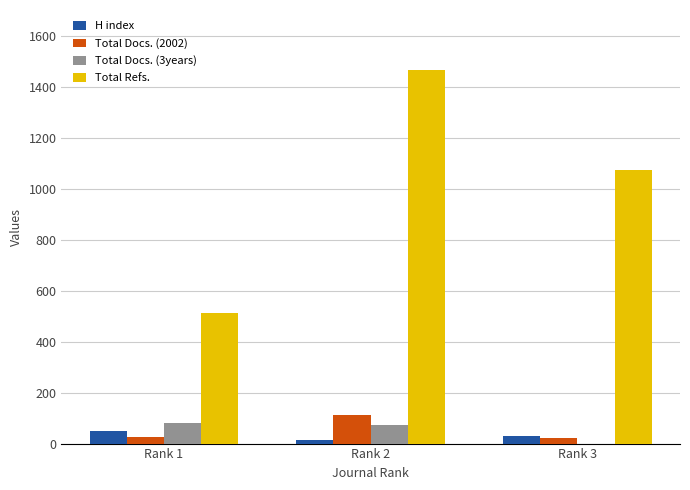

True or false: Total Docs. (2002) has a value of 22 at Rank 3.

True